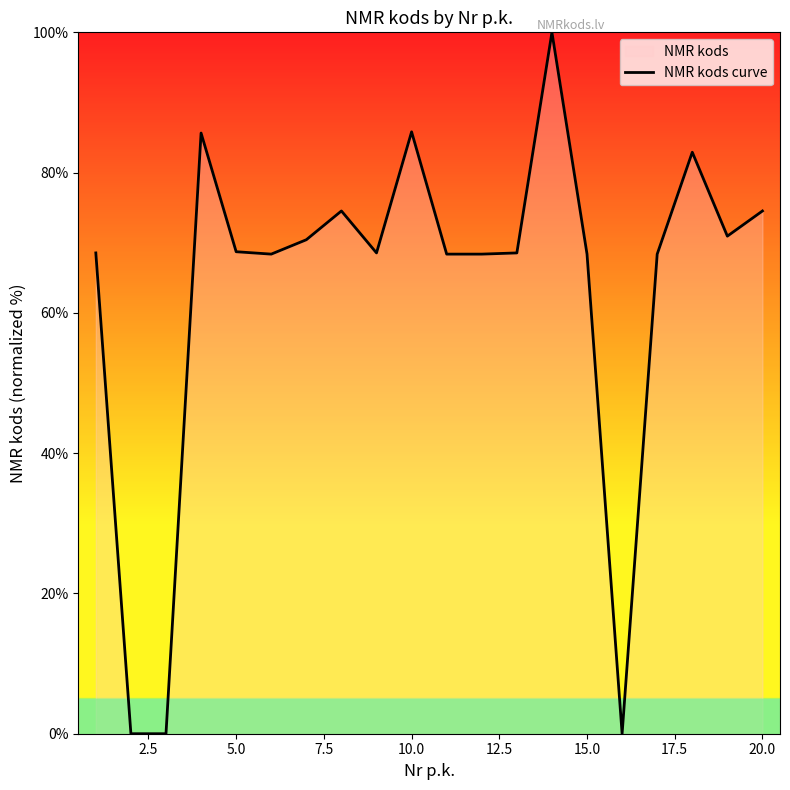

How many lines are shown in the chart?

1